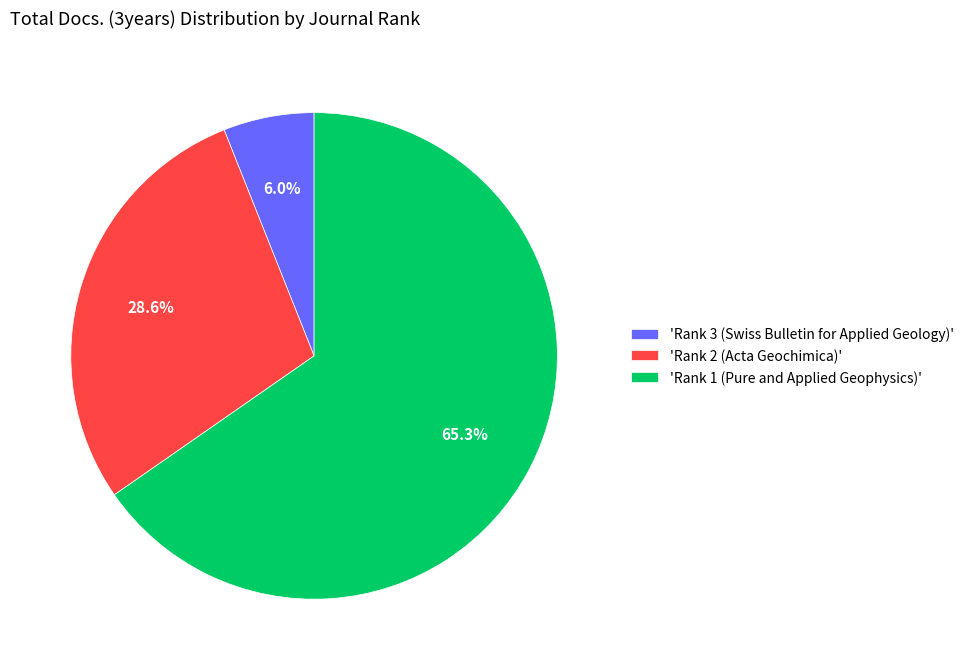

What percentage is NOT represented by 'Rank 2 (Acta Geochimica)'?

71.4%